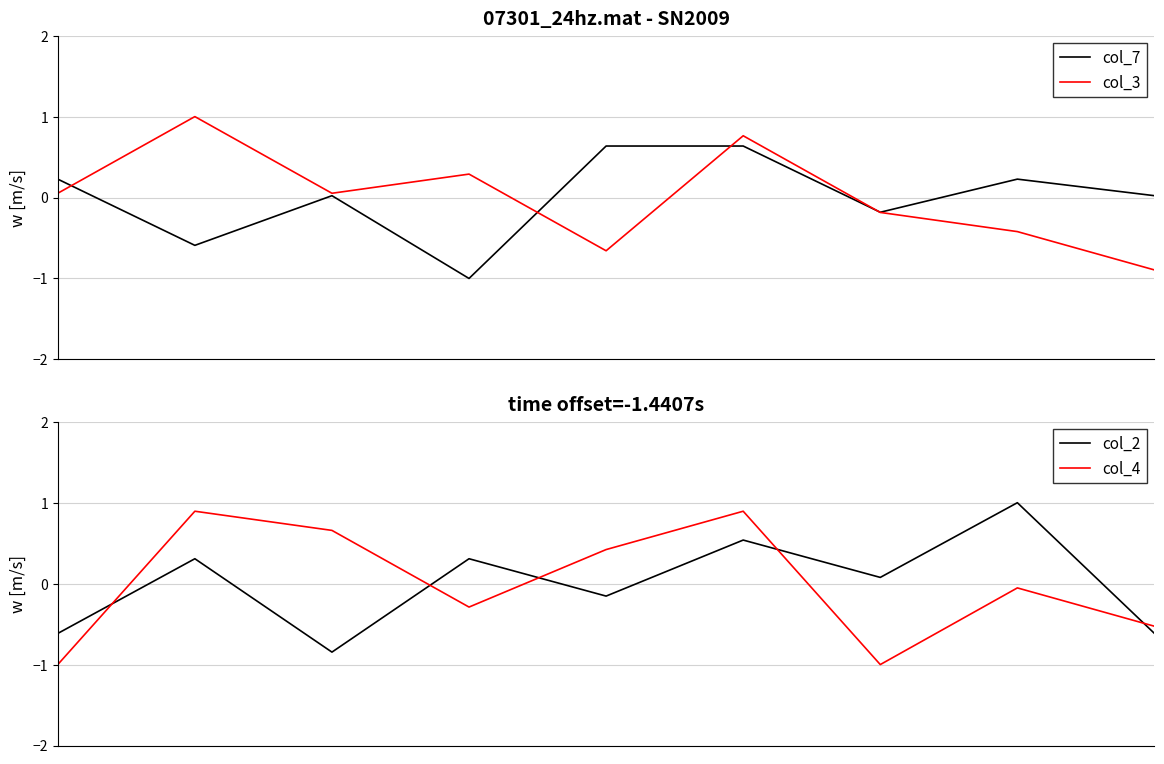

Is it true that col_3 equals 1.0 at 1?

True